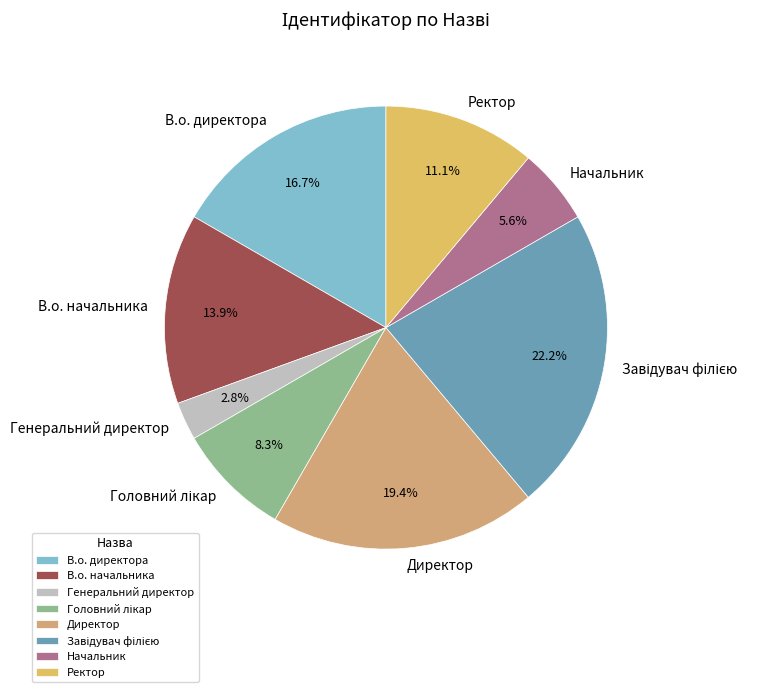

Is there any slice that represents more than half of the pie?

No